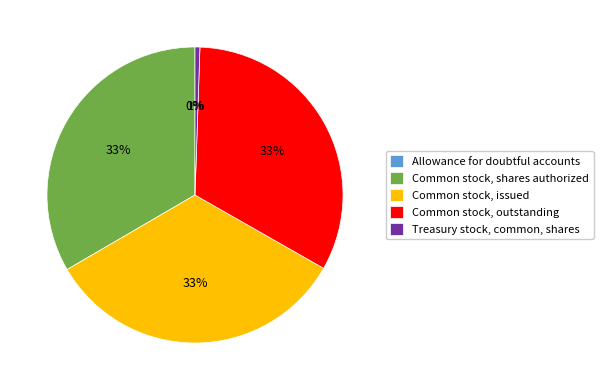

To the nearest percent, what is the average slice percentage?

20%